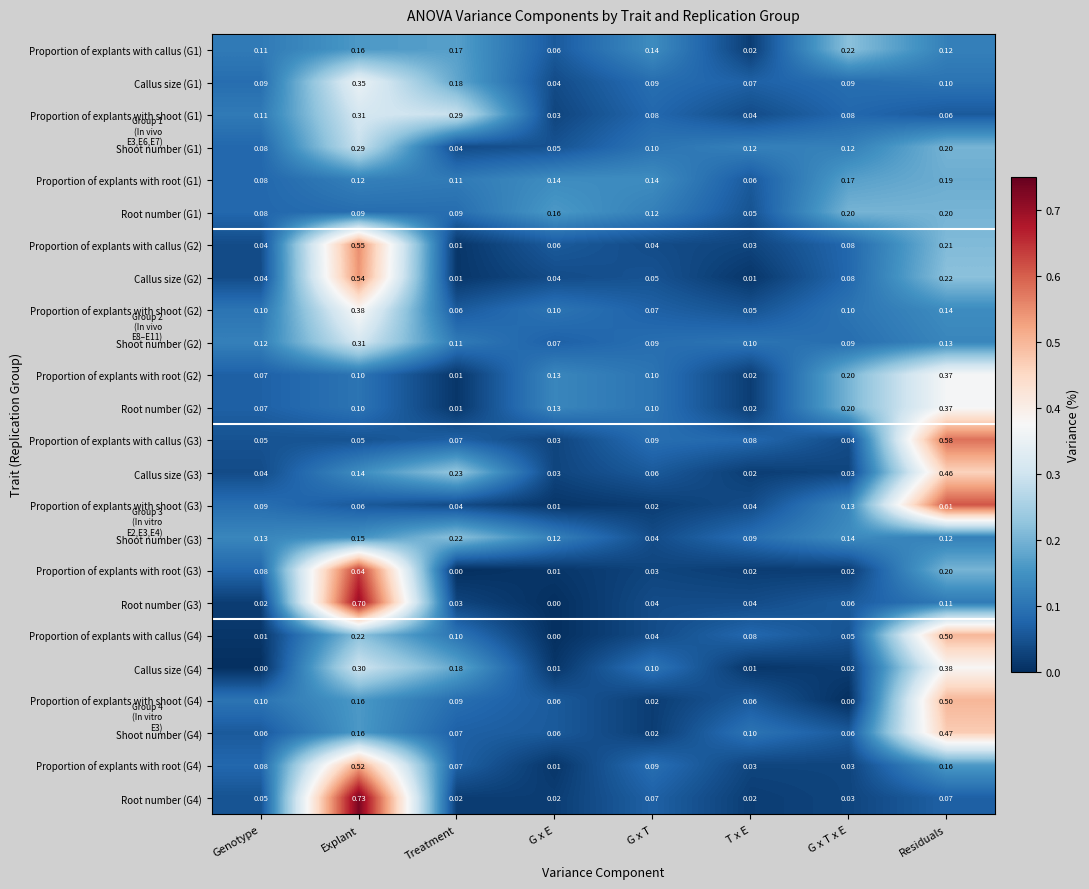

Which category has the lowest value in the Callus size (G1) series?

G x E